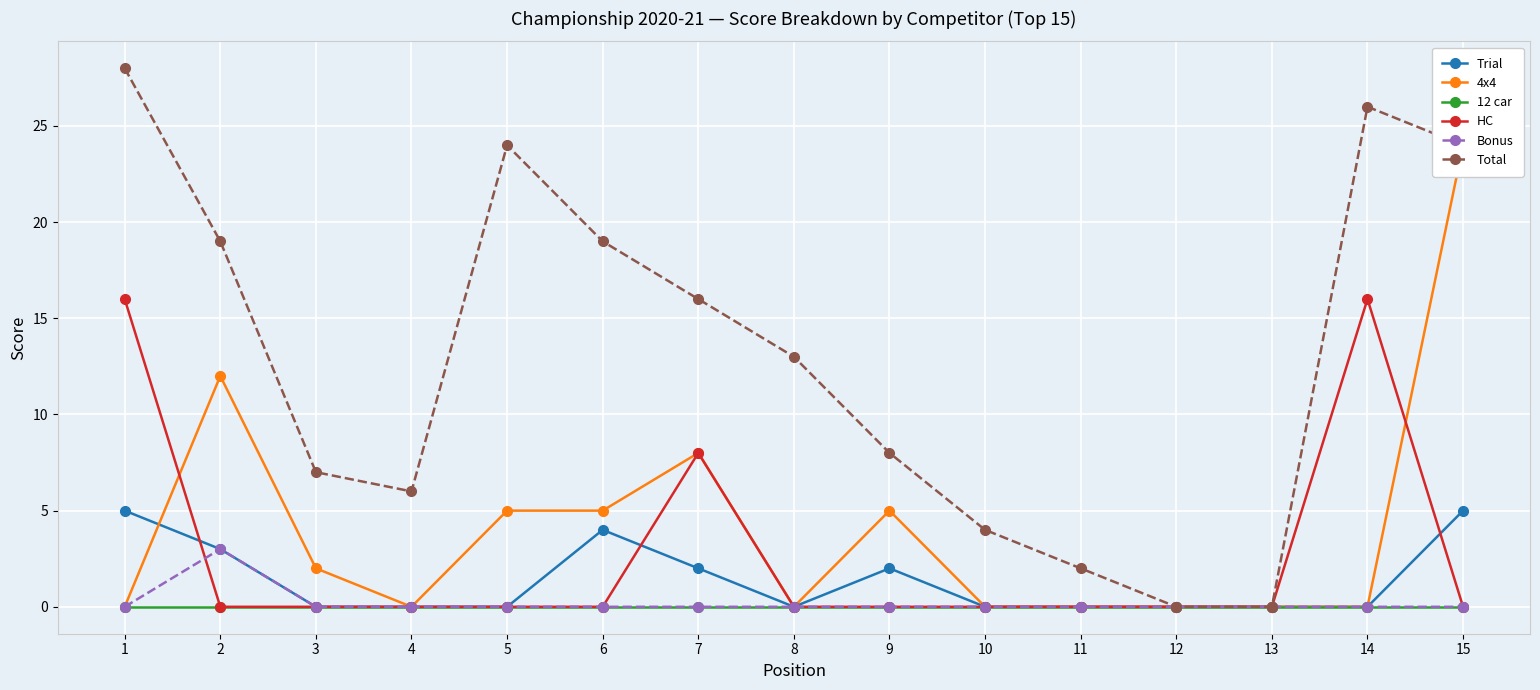

Where is HC nearest to the value 8?

7